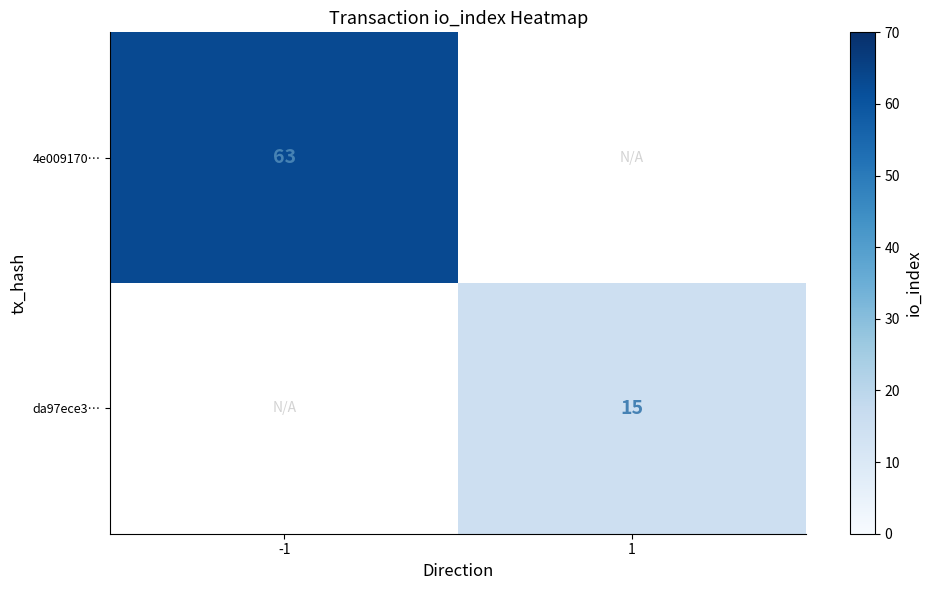

The 4e009170… series shows 103.4 at -1. True or false?

False